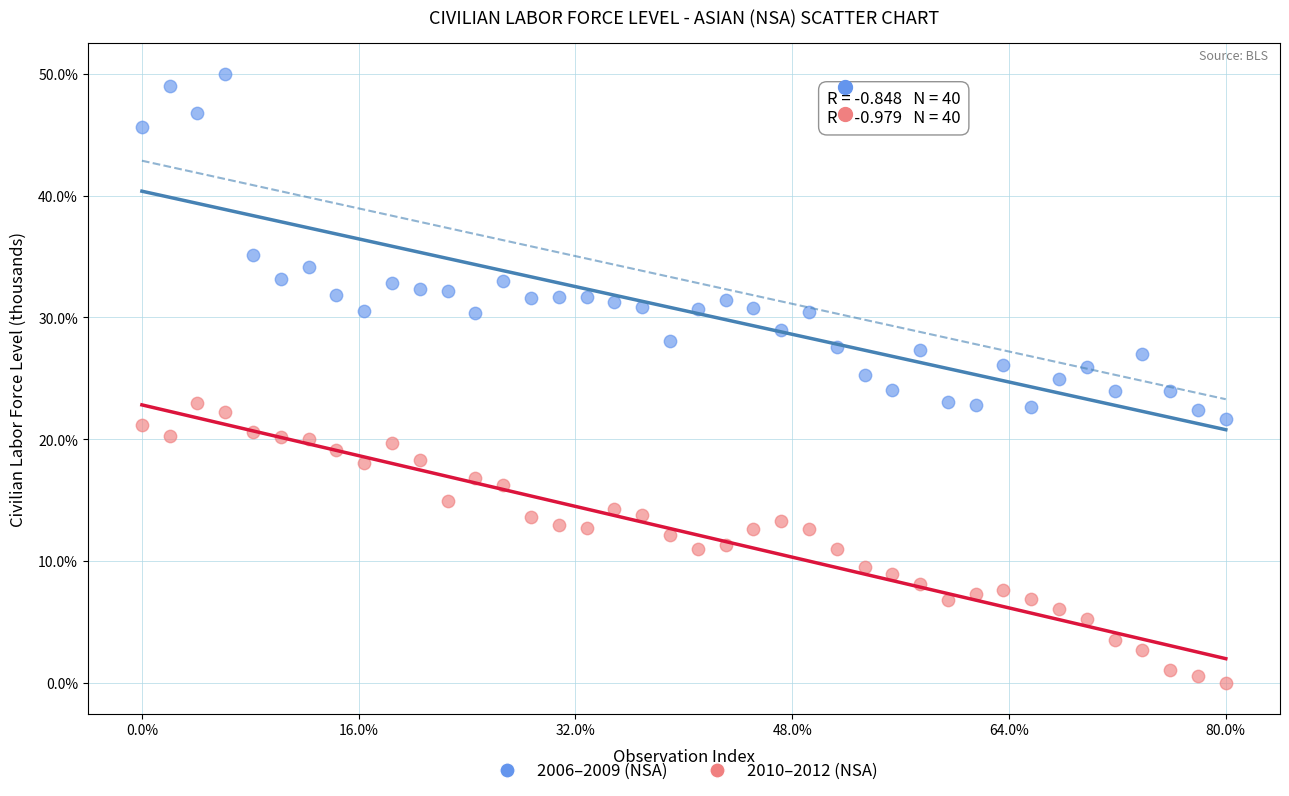

What are all the series names shown in the legend?

2006–2009 (NSA), 2010–2012 (NSA)